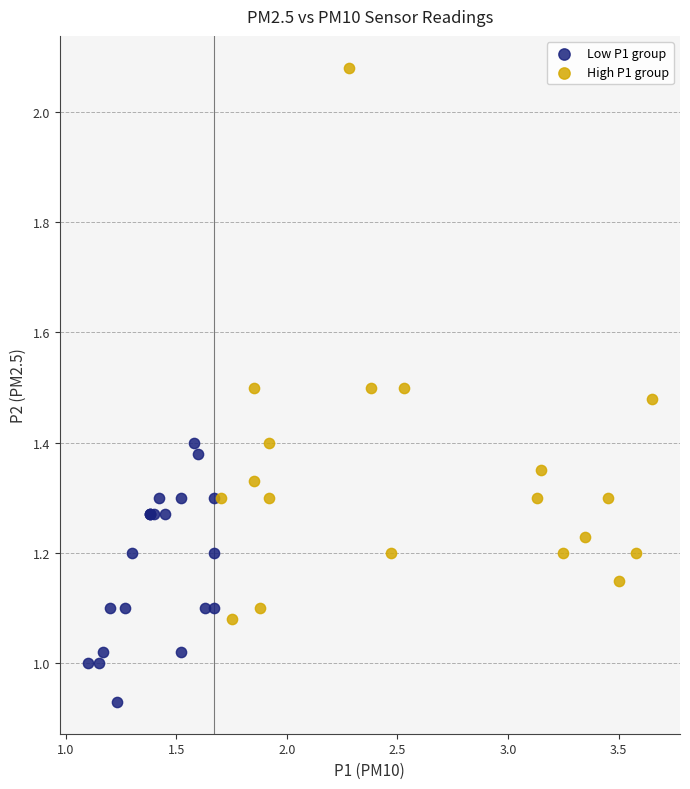

Which series contains the lowest Y value?

Low P1 group